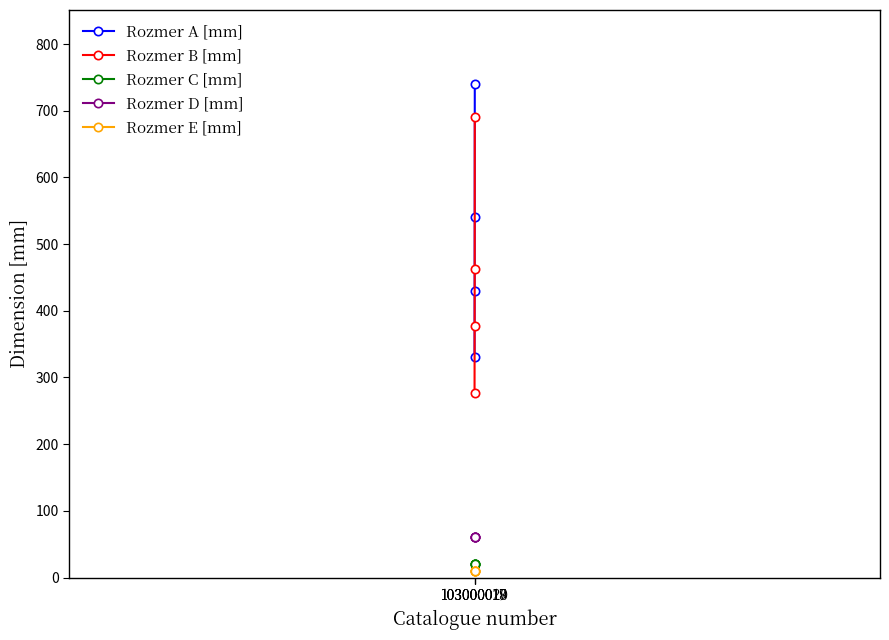

Rank the series by their maximum value, from highest to lowest.

Rozmer A [mm], Rozmer B [mm], Rozmer D [mm], Rozmer C [mm], Rozmer E [mm]